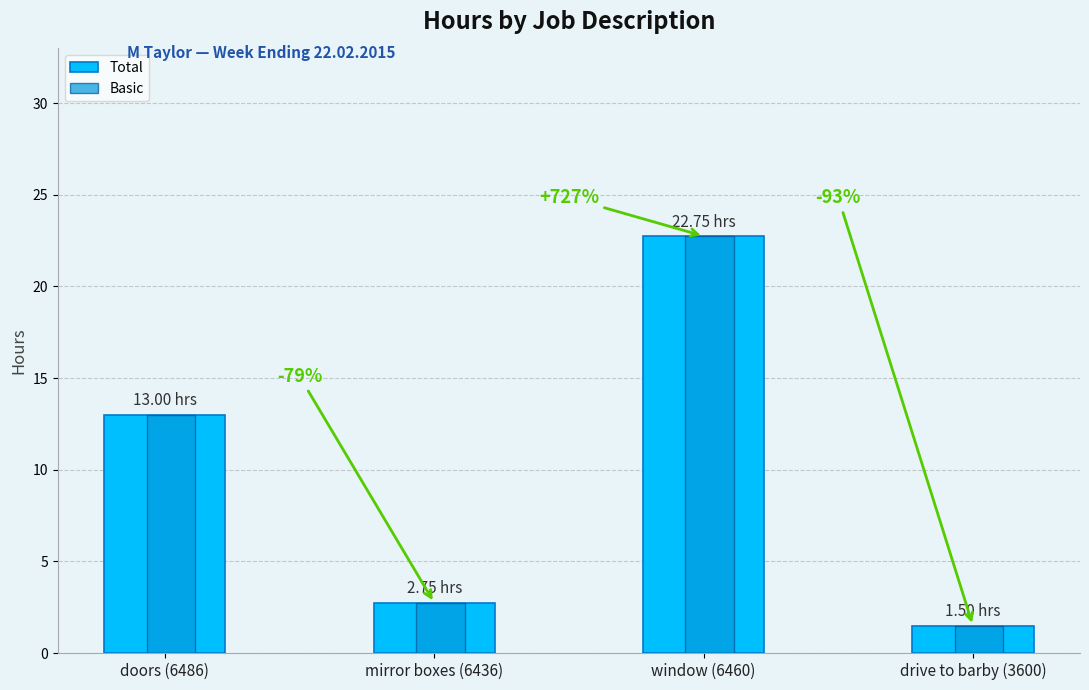

At which category is the sum across all series the highest?

window (6460)